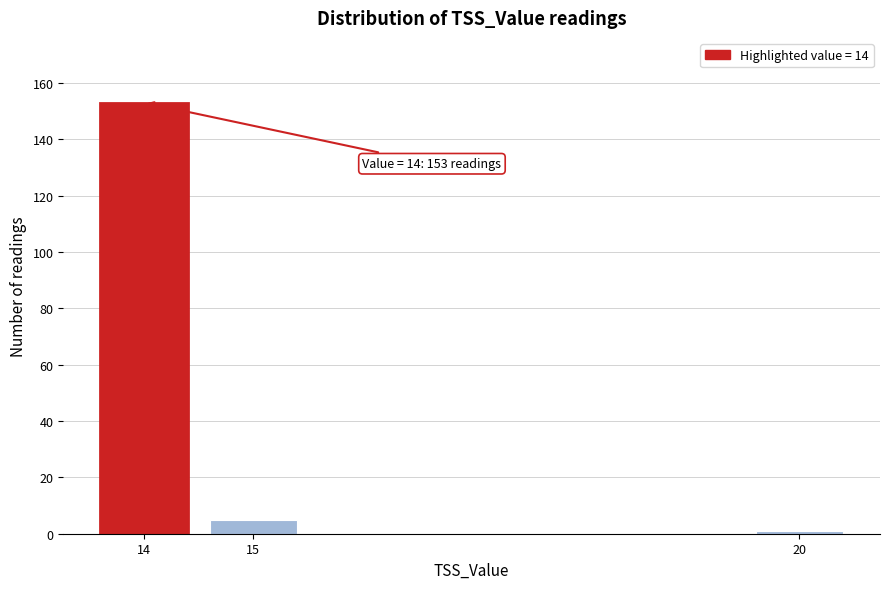

Reading left to right, list all the values displayed in this chart.

153	5	1